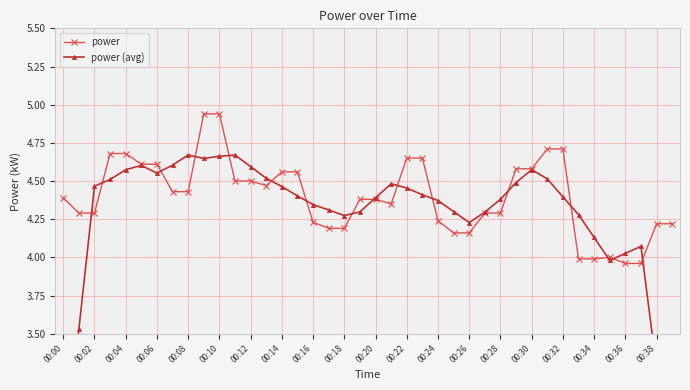

True or false: power has more than 0 interior local peaks.

True